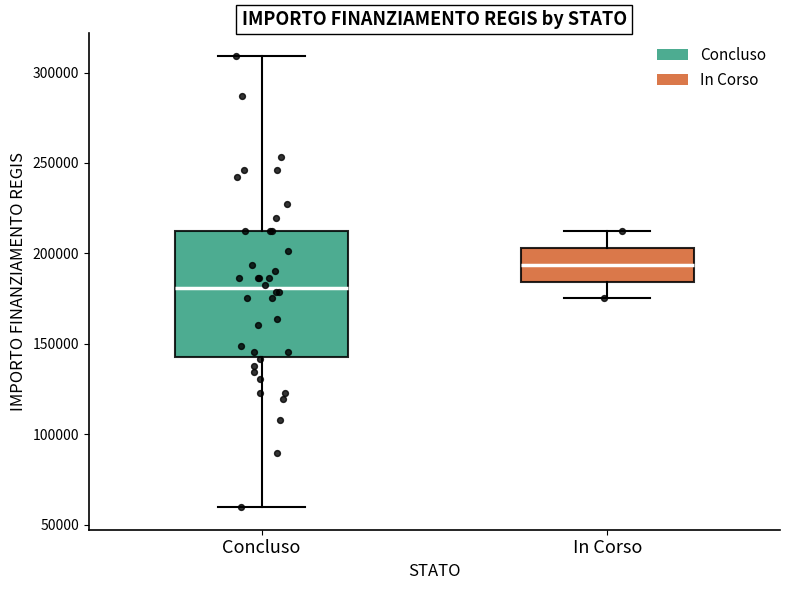

Reading left to right, read every box against the y-axis: the position of its median line, the range the box covers, and the ends of its whiskers. The values are not printed on the chart, so give them approximately, as read against the axis.

Concluso: median 180000, box 145000 to 210000, whiskers 60000 to 310000
In Corso: median 195000, box 185000 to 205000, whiskers 175000 to 210000